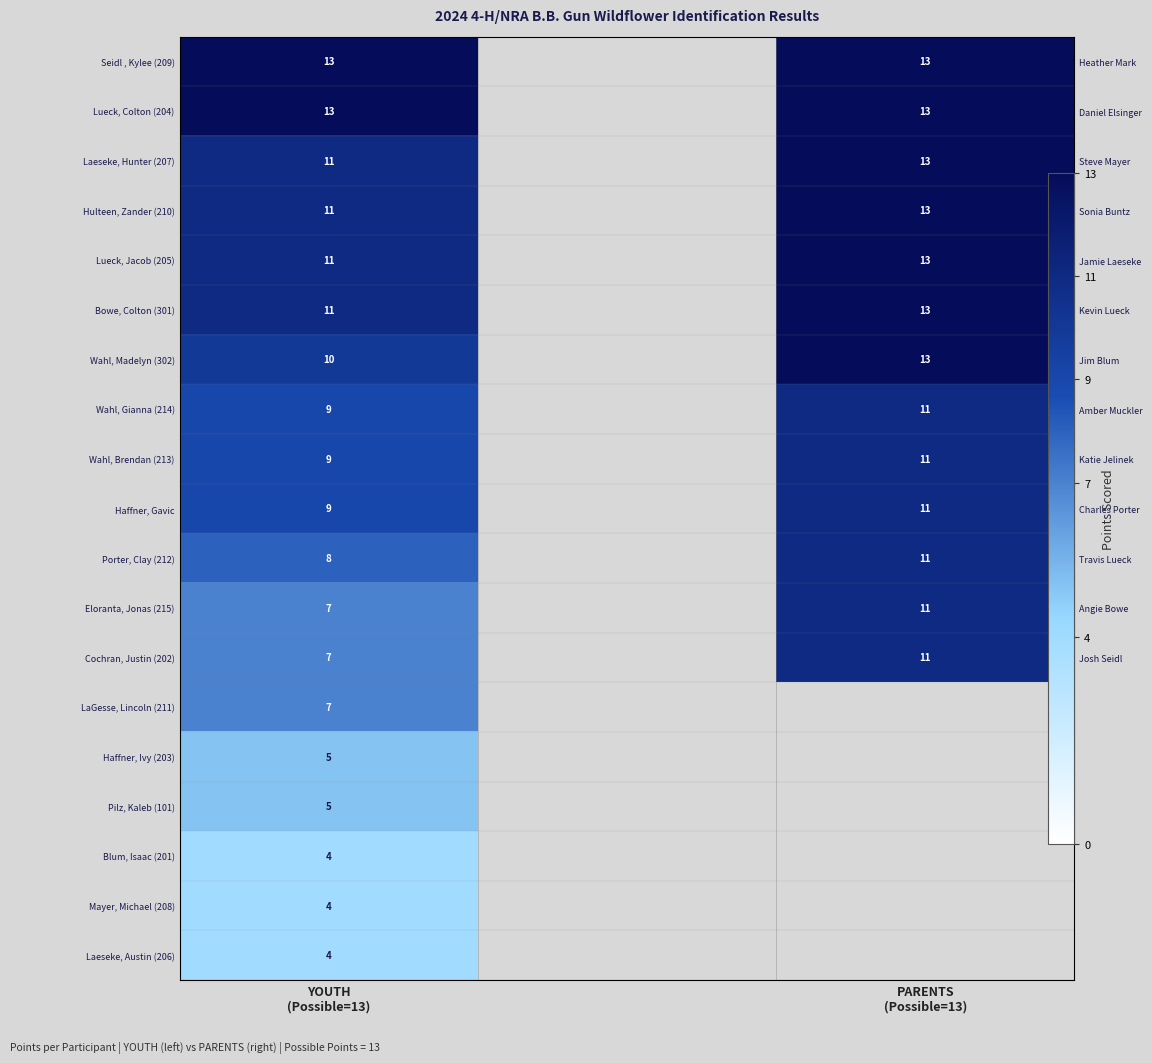

At which category is the sum across all series the highest?

YOUTH
(Possible=13)